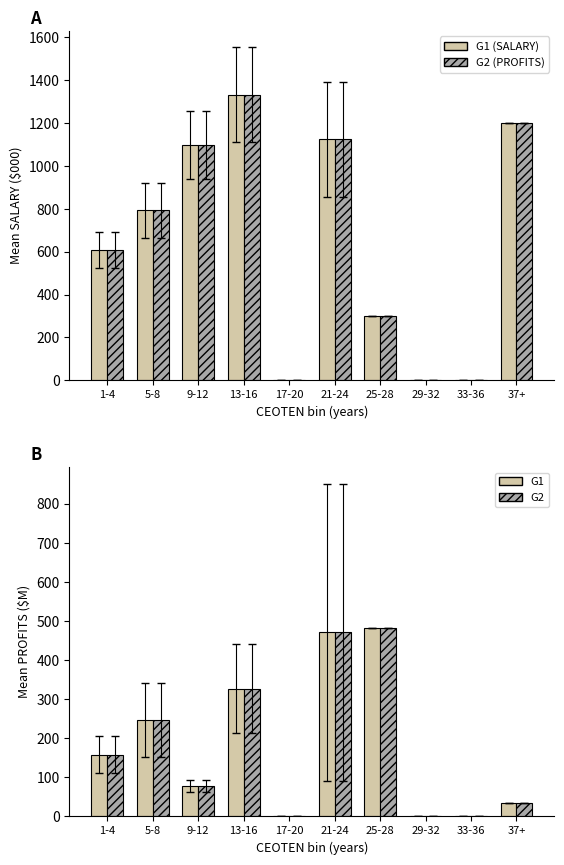

How many bars are there in total?

40